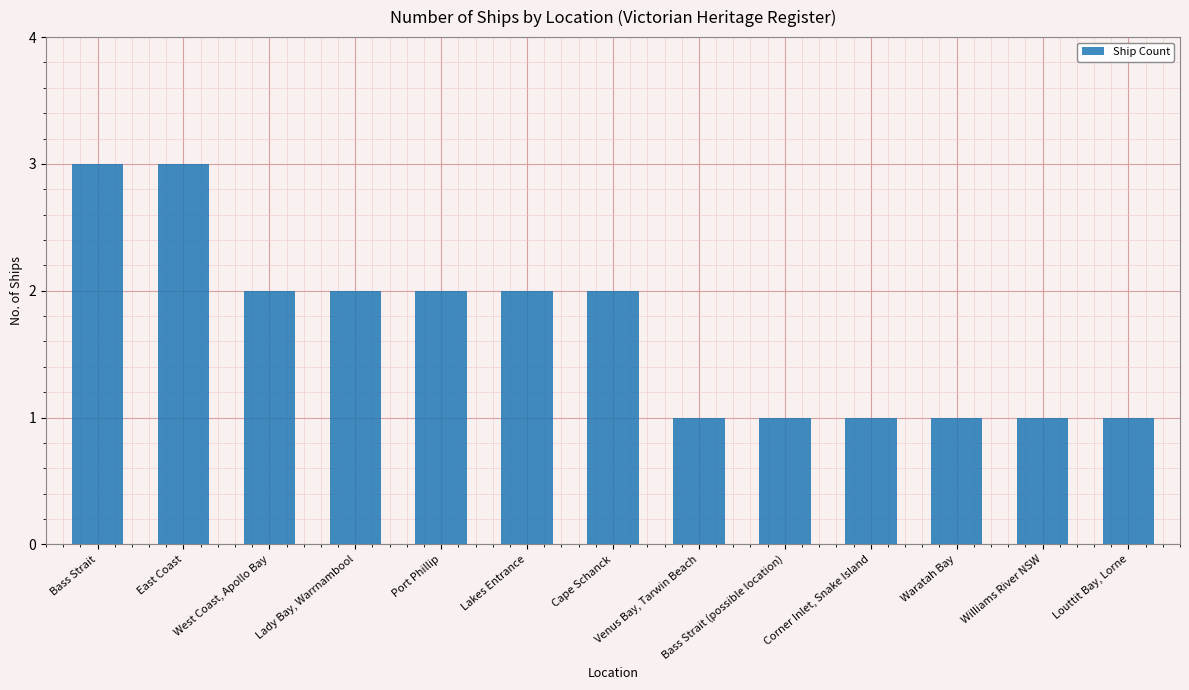

How many values are below 2?

6